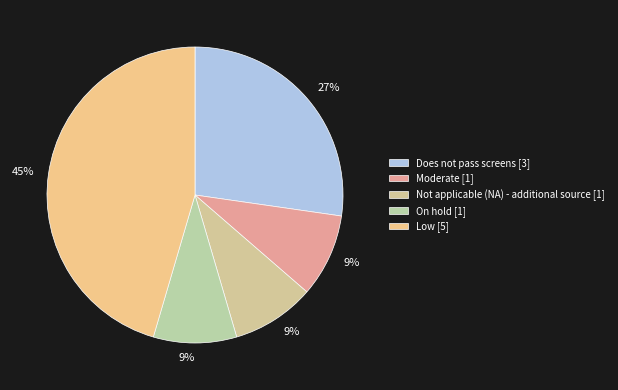

What percentage do On hold and Moderate together represent?

18.2%